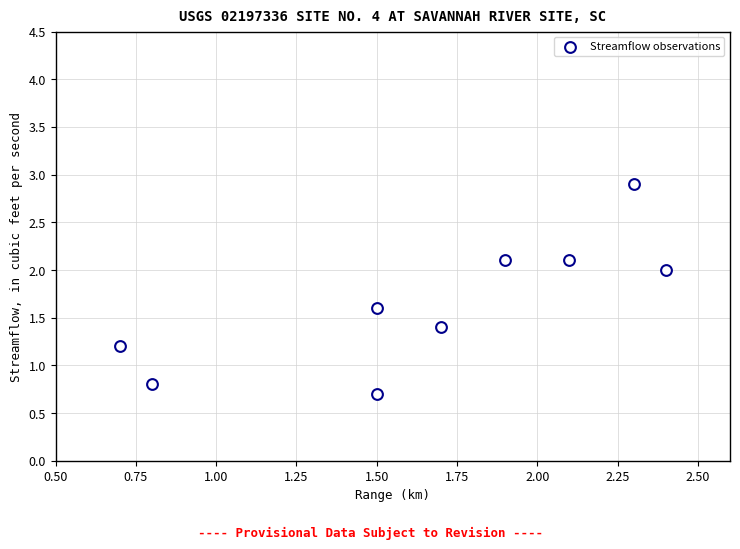

What is the range of X values (max minus min)?

1.7